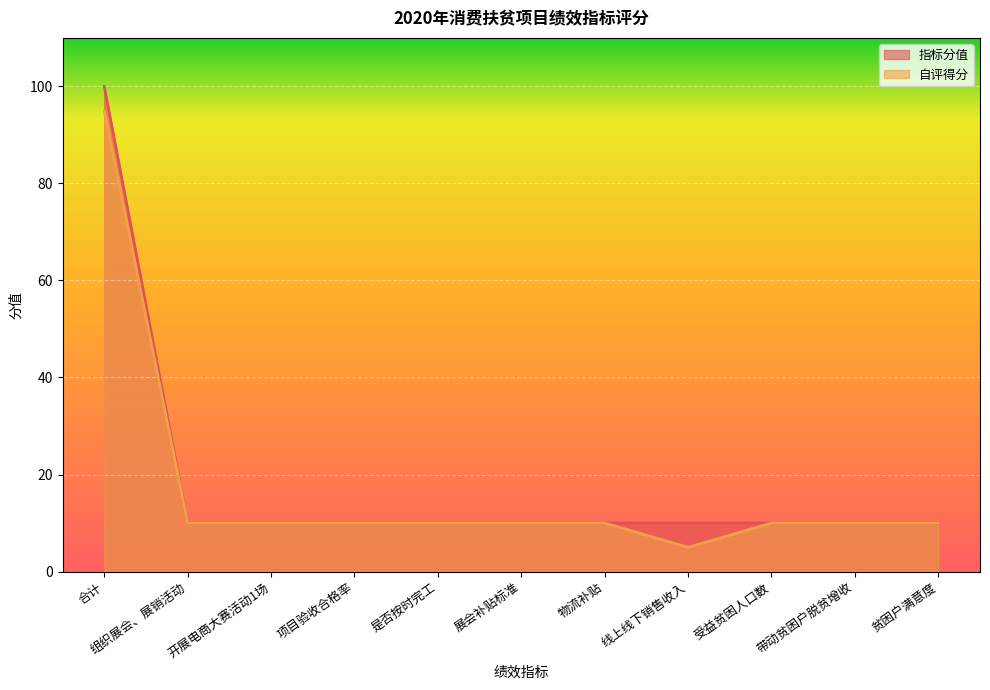

What position from the left is 贫困户满意度?

11